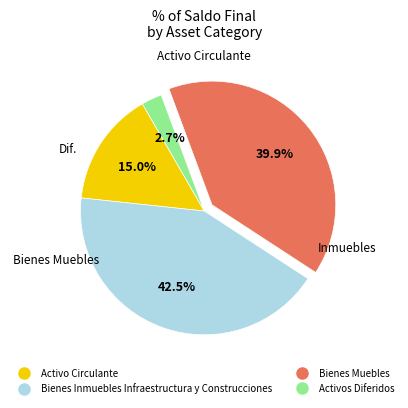

To the nearest percent, what is the average slice percentage?

25%